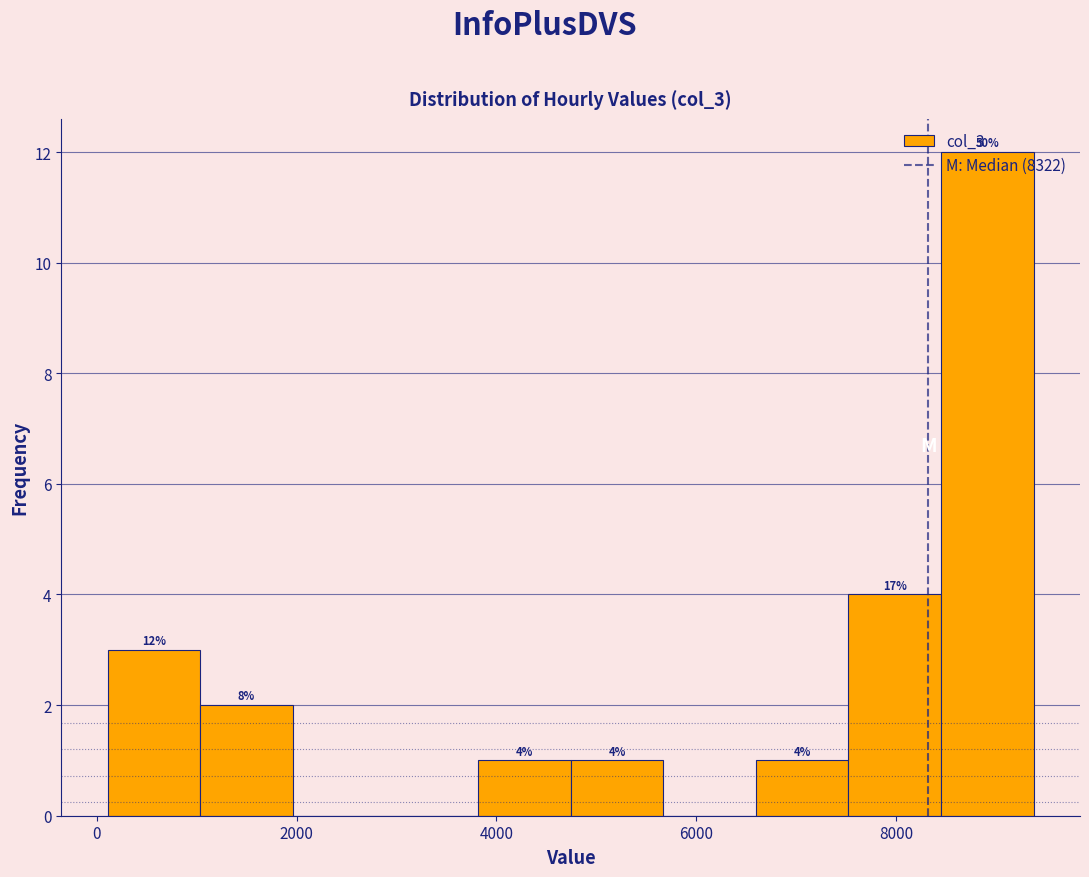

Which range on the x-axis has the tallest bar?

8400 to 9400